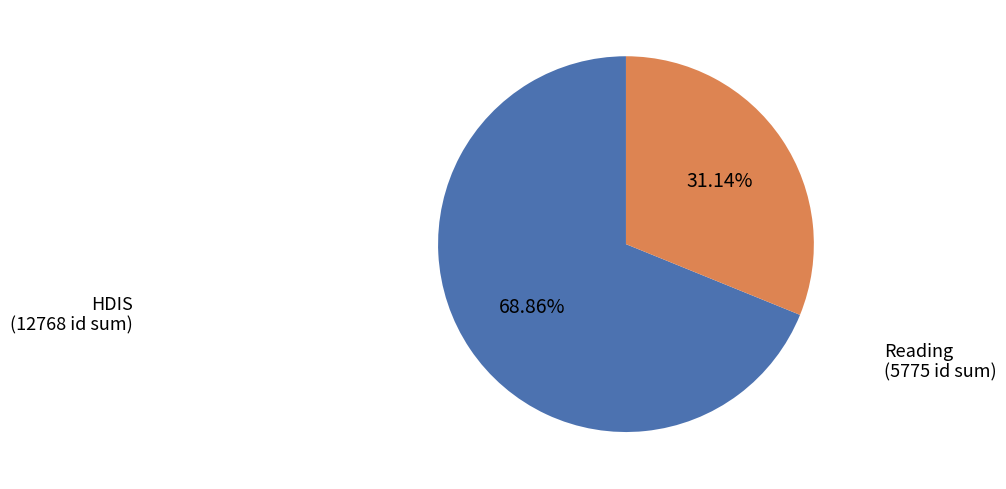

Rank the categories by value from highest to lowest.

HDIS (12768 id sum), Reading (5775 id sum)